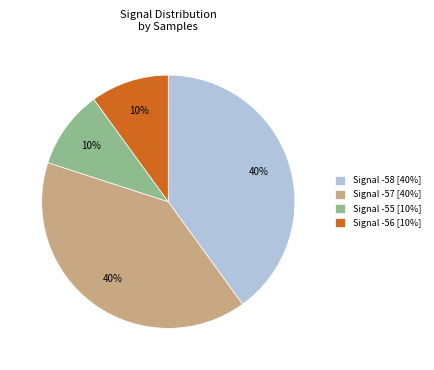

Does any single category account for the majority?

No